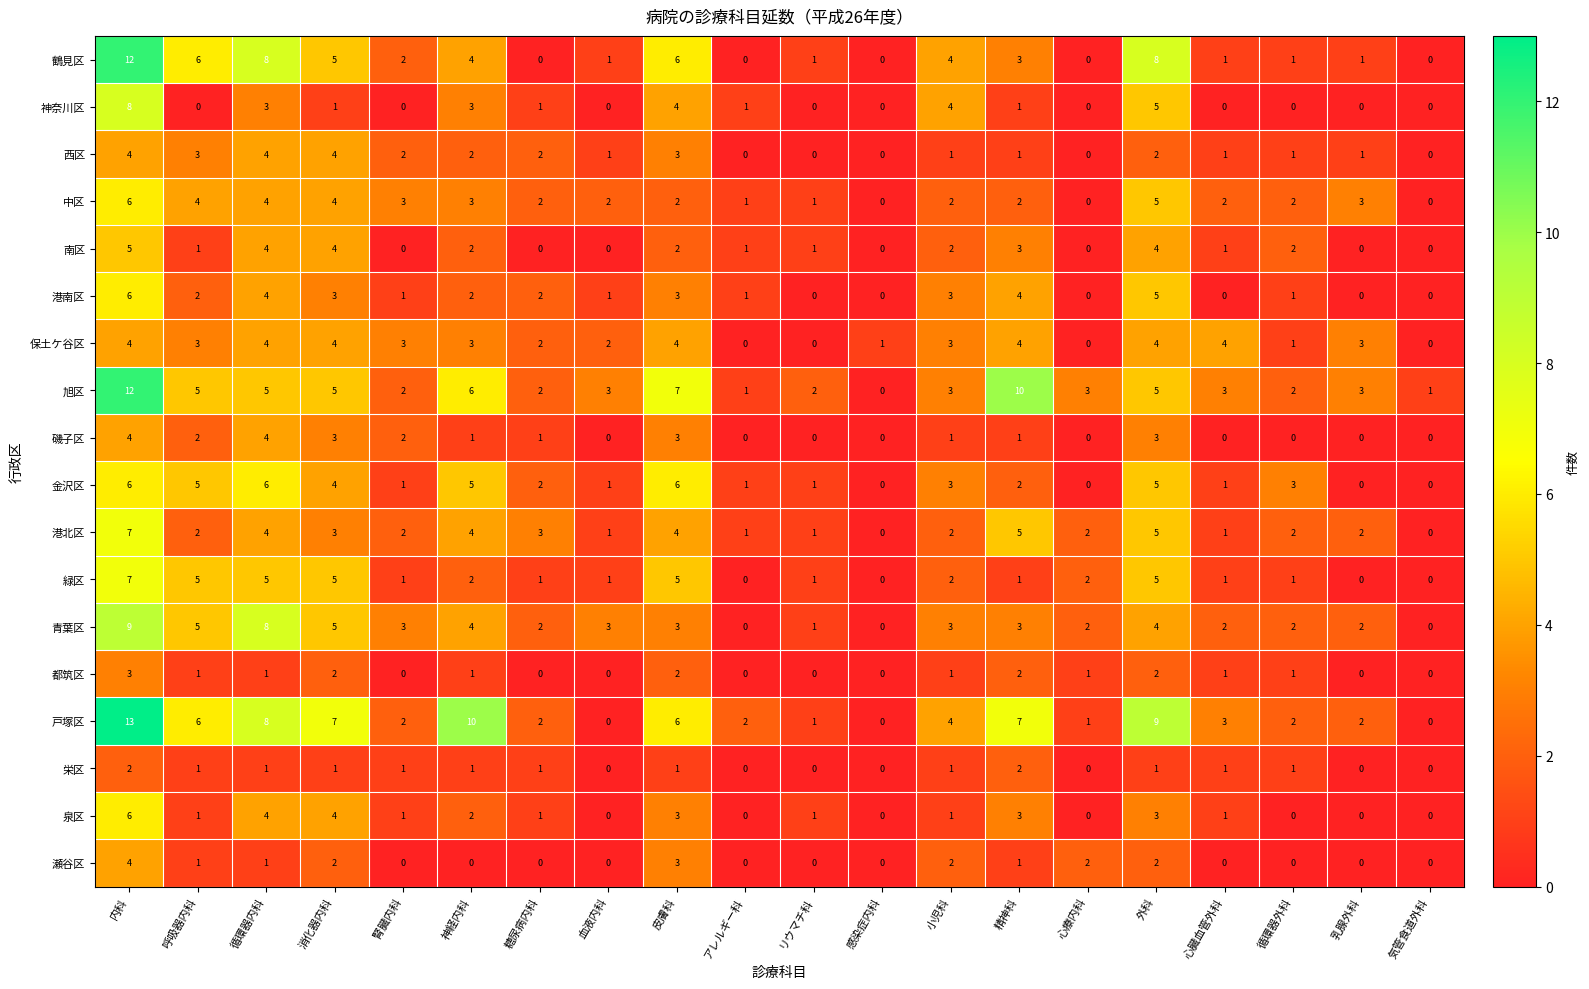

What is the greatest value displayed?

13